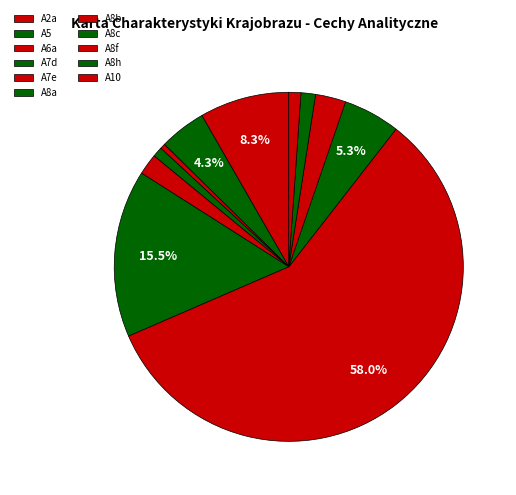

To the nearest percent, what portion does A8h represent?

1%